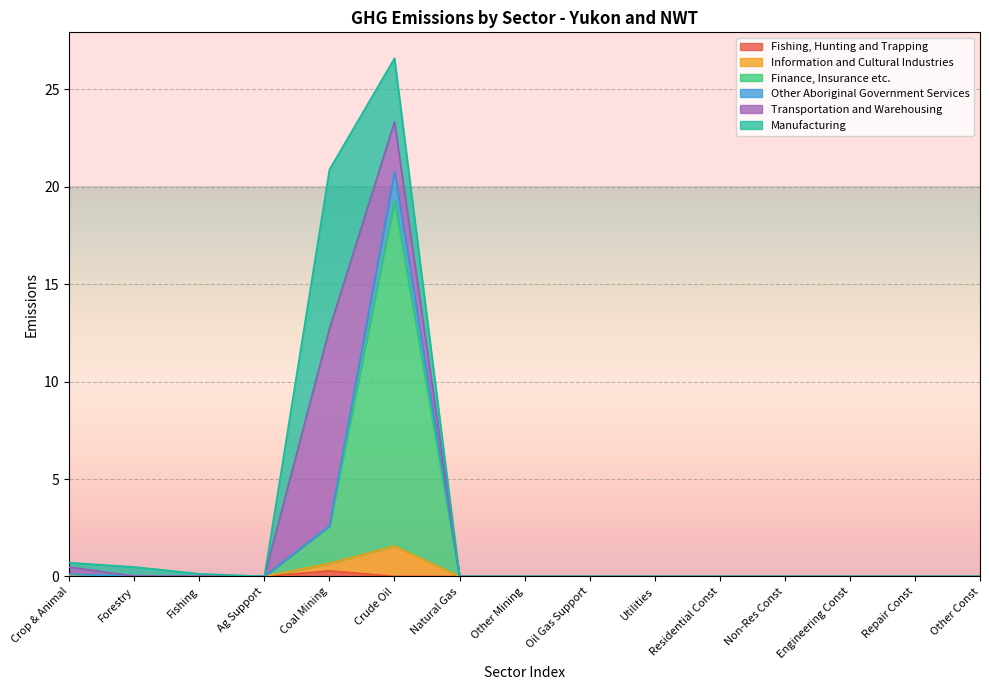

What is the sum of all Fishing, Hunting and Trapping values?

0.3